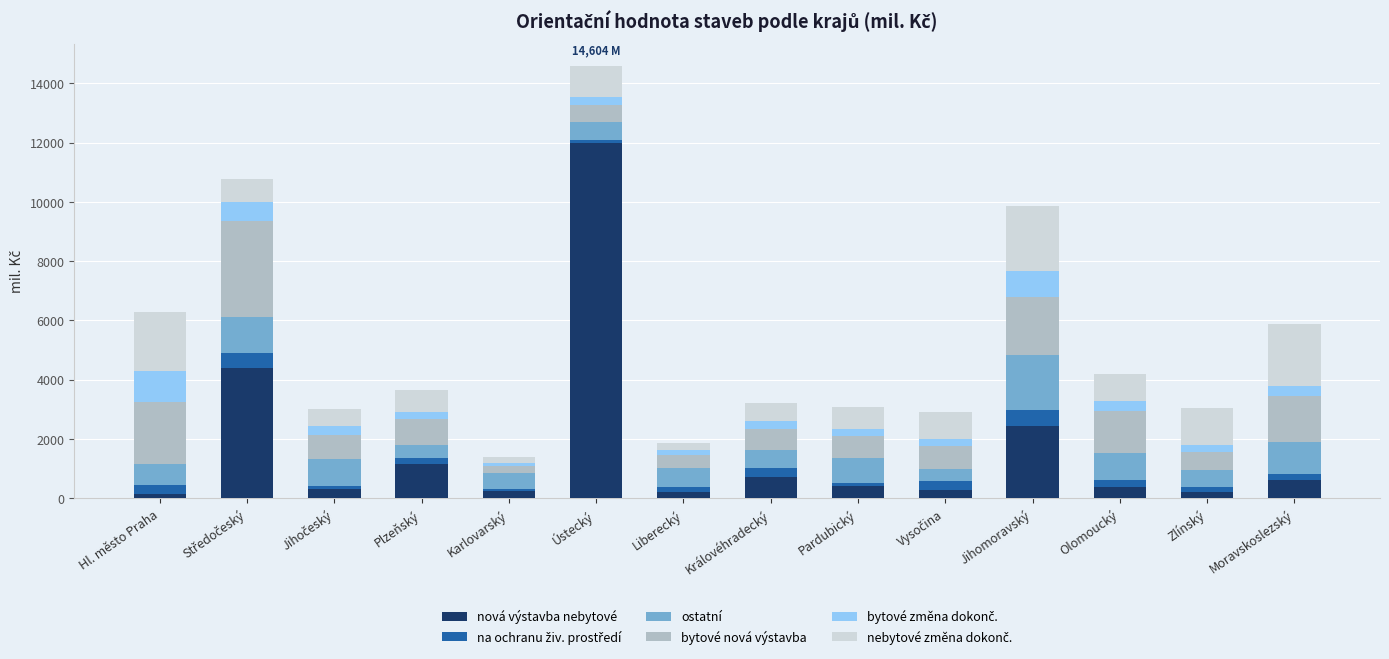

At which category is the sum across all series the highest?

Ústecký